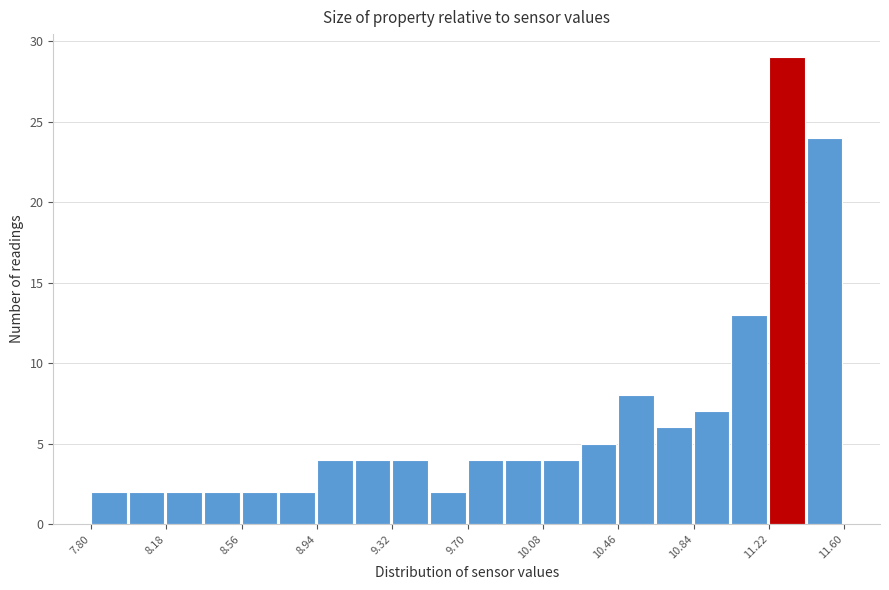

Read against the x-axis, roughly where is the centre of the tallest bar?

11.30